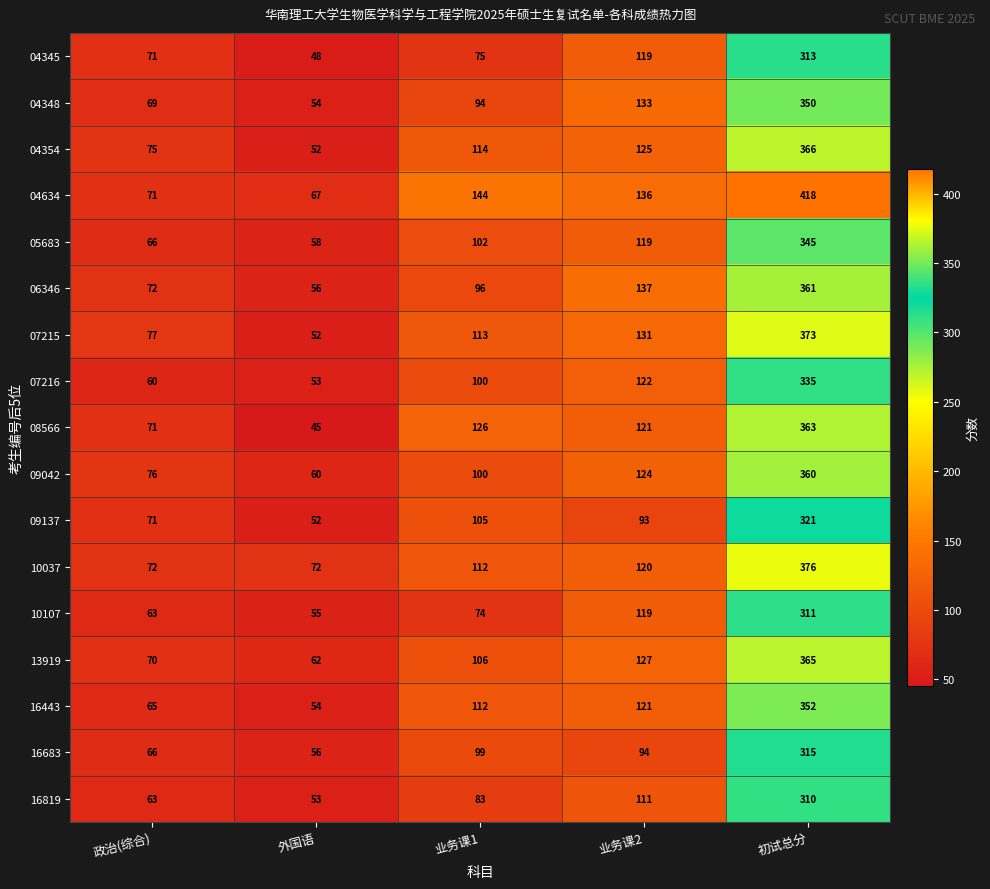

Rank the series at 初试总分 from highest to lowest value.

04634, 10037, 07215, 04354, 13919, 08566, 06346, 09042, 16443, 04348, 05683, 07216, 09137, 16683, 04345, 10107, 16819